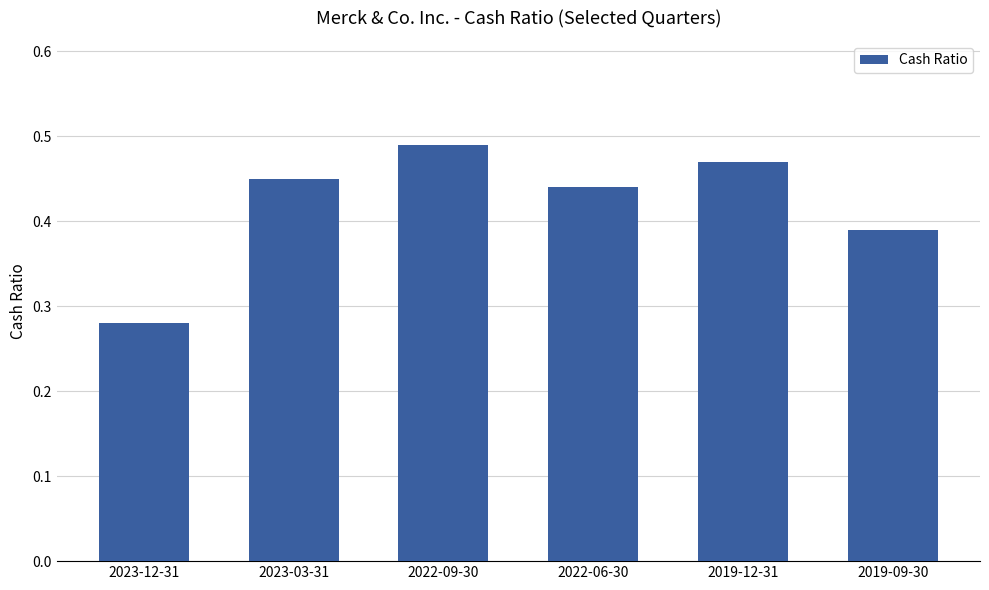

What is the difference between the second highest and second lowest values?

0.1